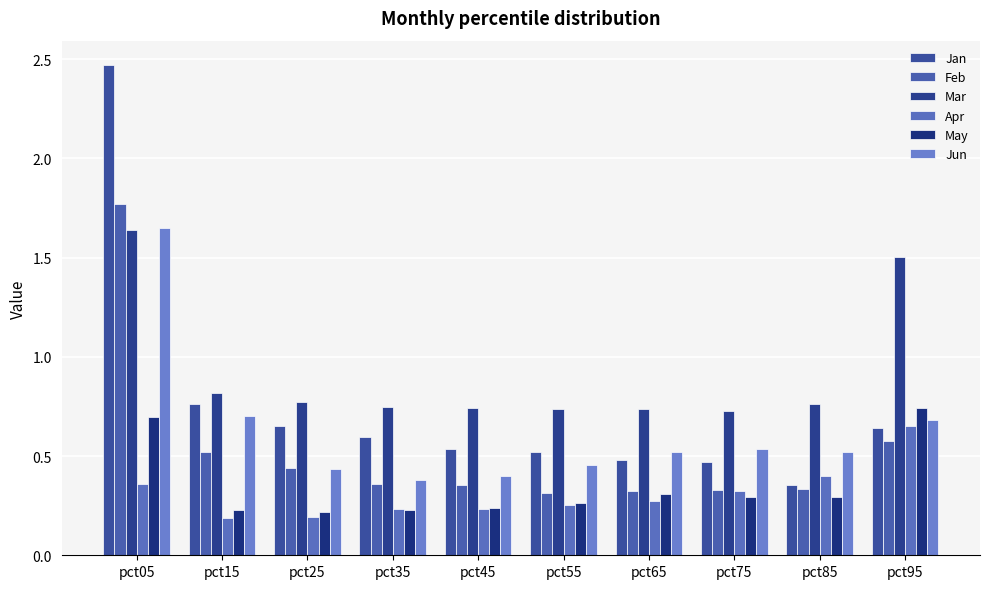

How many bars are there in each group?

6